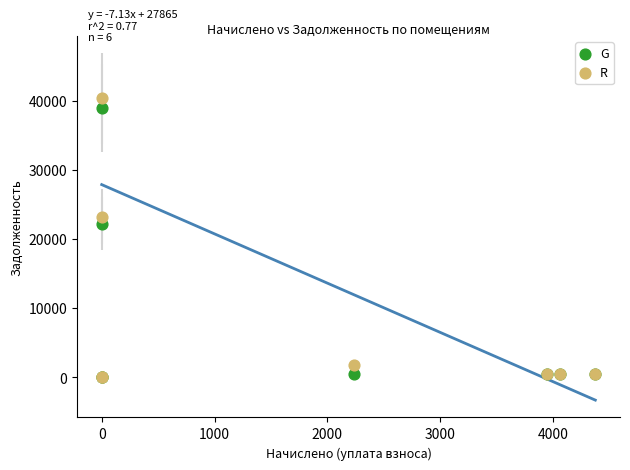

In the G series, what Y value is closest to 19476?

22222.3